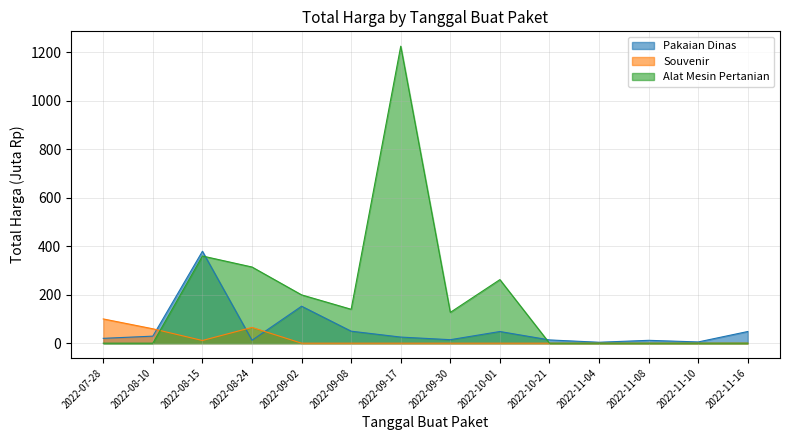

What is the label of the 5th point from the right?

2022-10-21